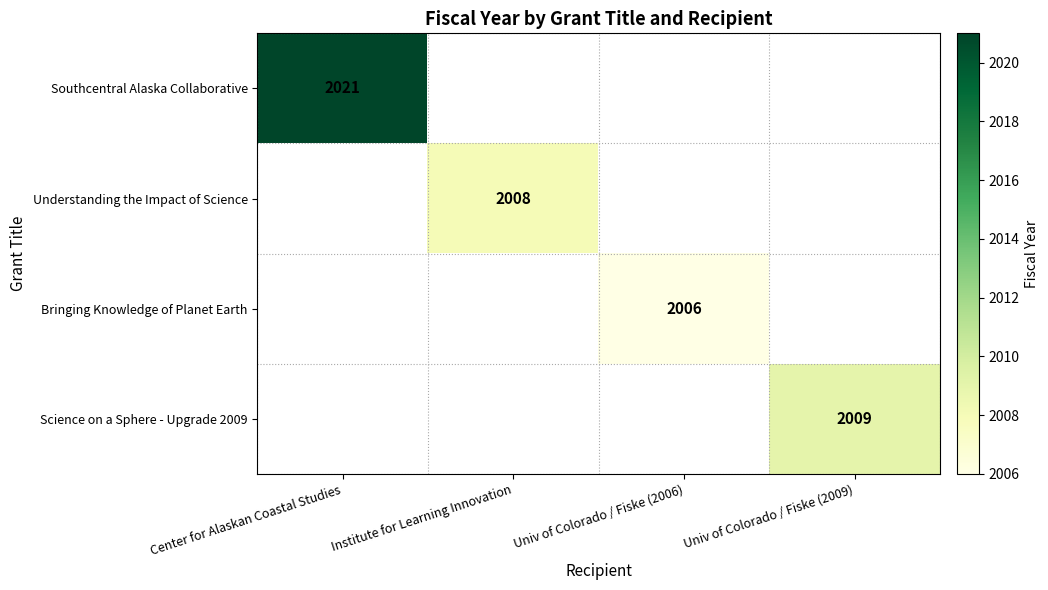

At how many categories does at least one series exceed 2015?

1